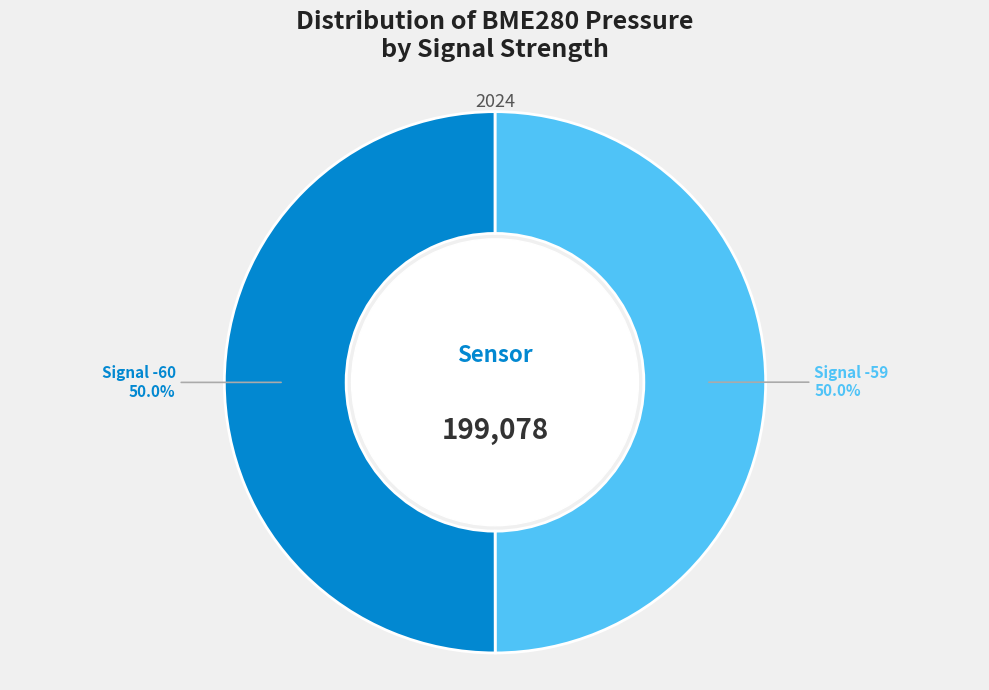

Combined, what portion of the pie is Signal -60 and Signal -59?

100.0%